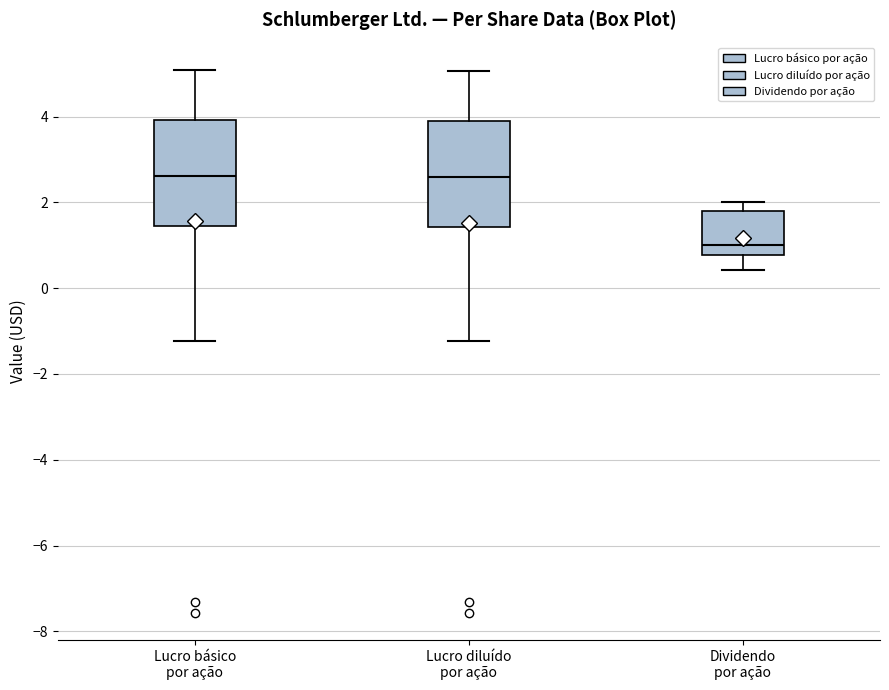

Reading left to right, transcribe this box plot: for each box, give where its median line is, the range the box spans, and where its two whiskers end, as read against the y-axis. The values are not printed on the chart, so give them approximately, as read against the axis.

Lucro básico por ação: median 2.6, box 1.4 to 4.0, whiskers -1.2 to 5.0
Lucro diluído por ação: median 2.6, box 1.4 to 3.8, whiskers -1.2 to 5.0
Dividendo por ação: median 1.0, box 0.8 to 1.8, whiskers 0.4 to 2.0